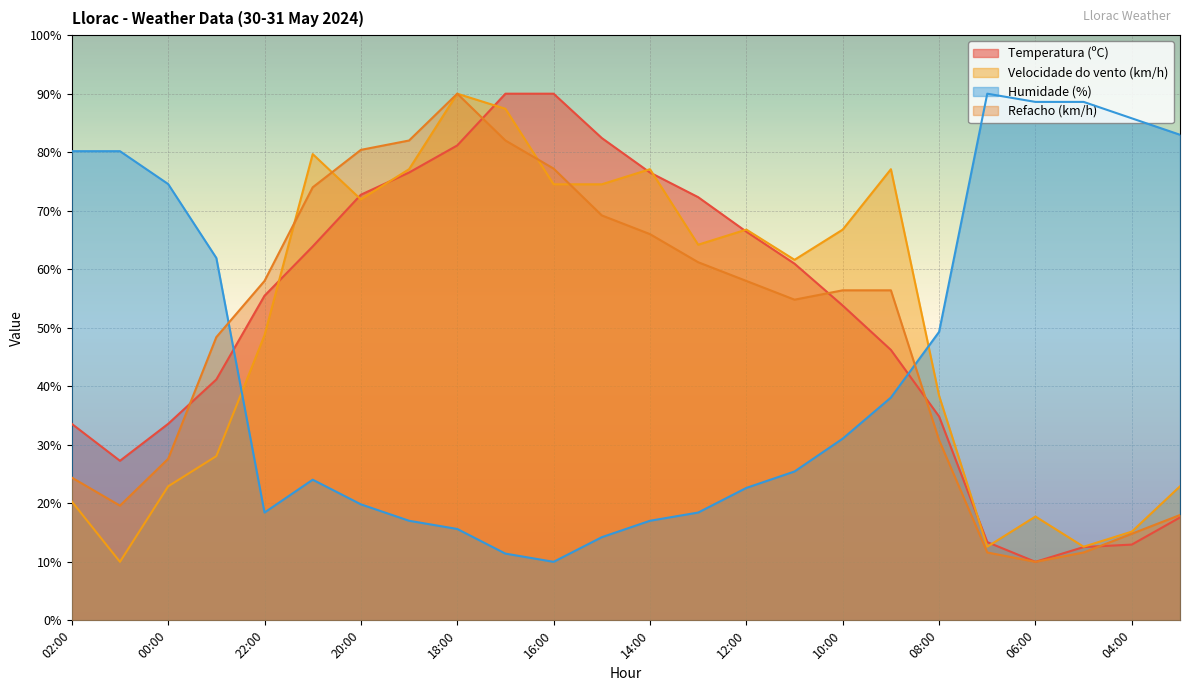

The Humidade (%) series shows 83.0 at 03:00. True or false?

True